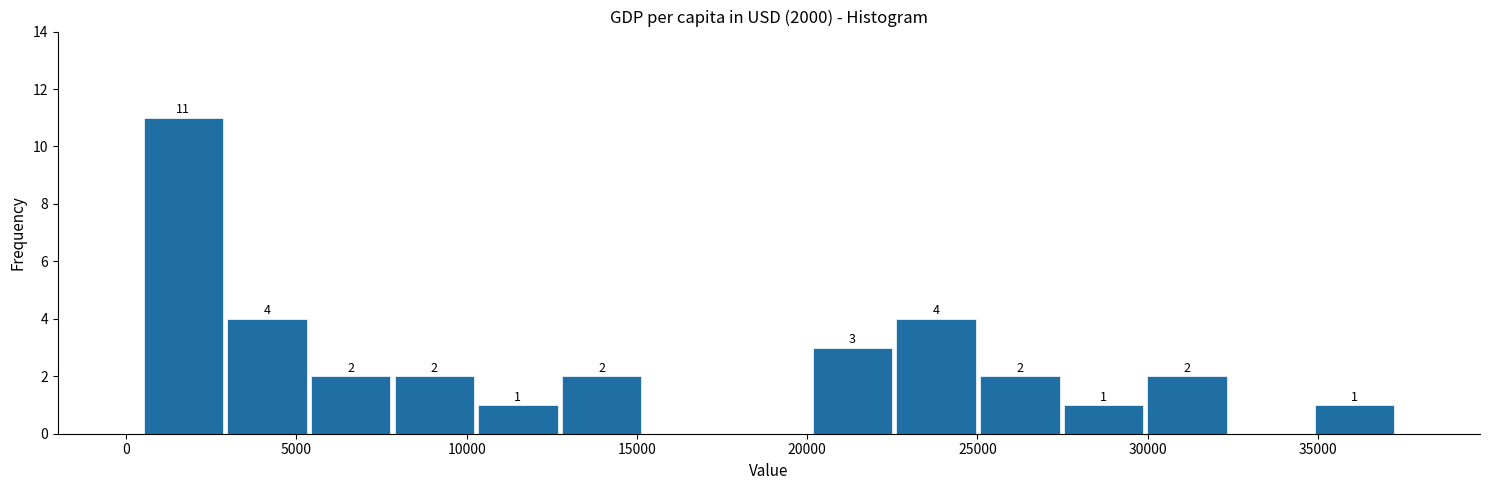

Over which range of the x-axis is the bar tallest?

500 to 3000